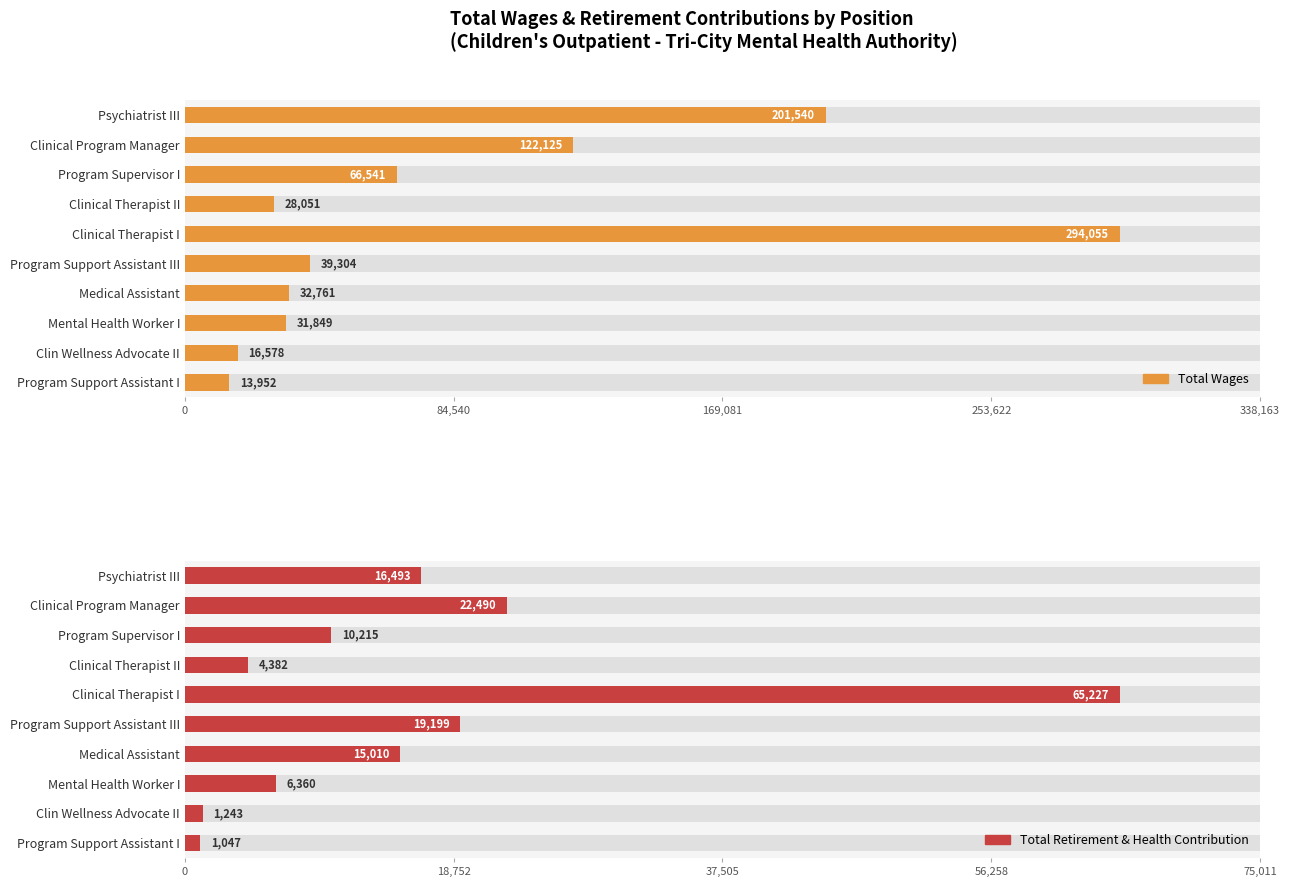

Is the value of Total Wages at Mental Health Worker I greater than the value of Total Retirement & Health Contribution at Medical Assistant?

Yes